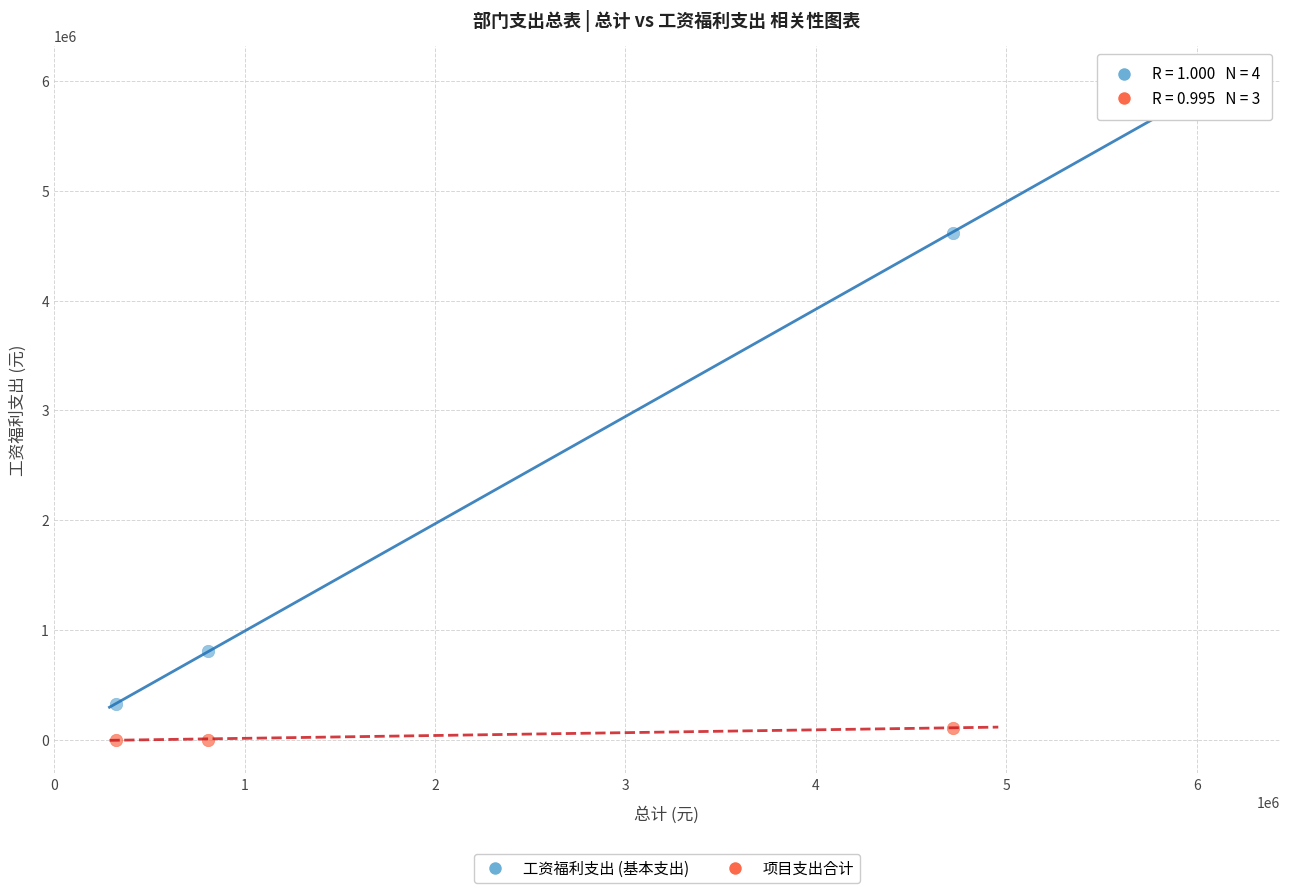

Which series reaches the maximum Y coordinate?

工资福利支出 (基本支出)